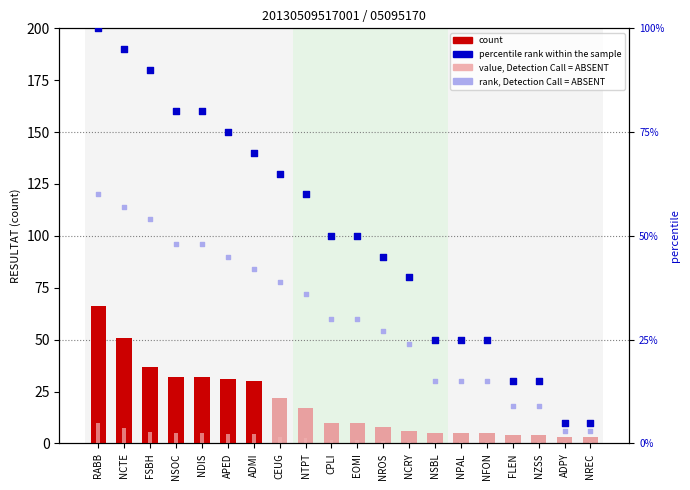

Which series has the largest Y range (max minus min)?

percentile rank within the sample